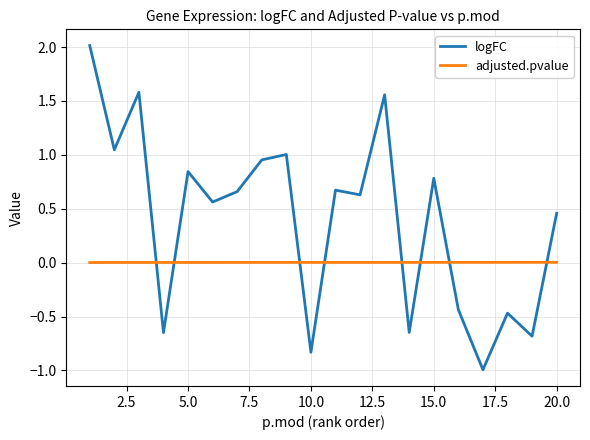

List the series in order of their overall mean, highest first.

logFC, adjusted.pvalue